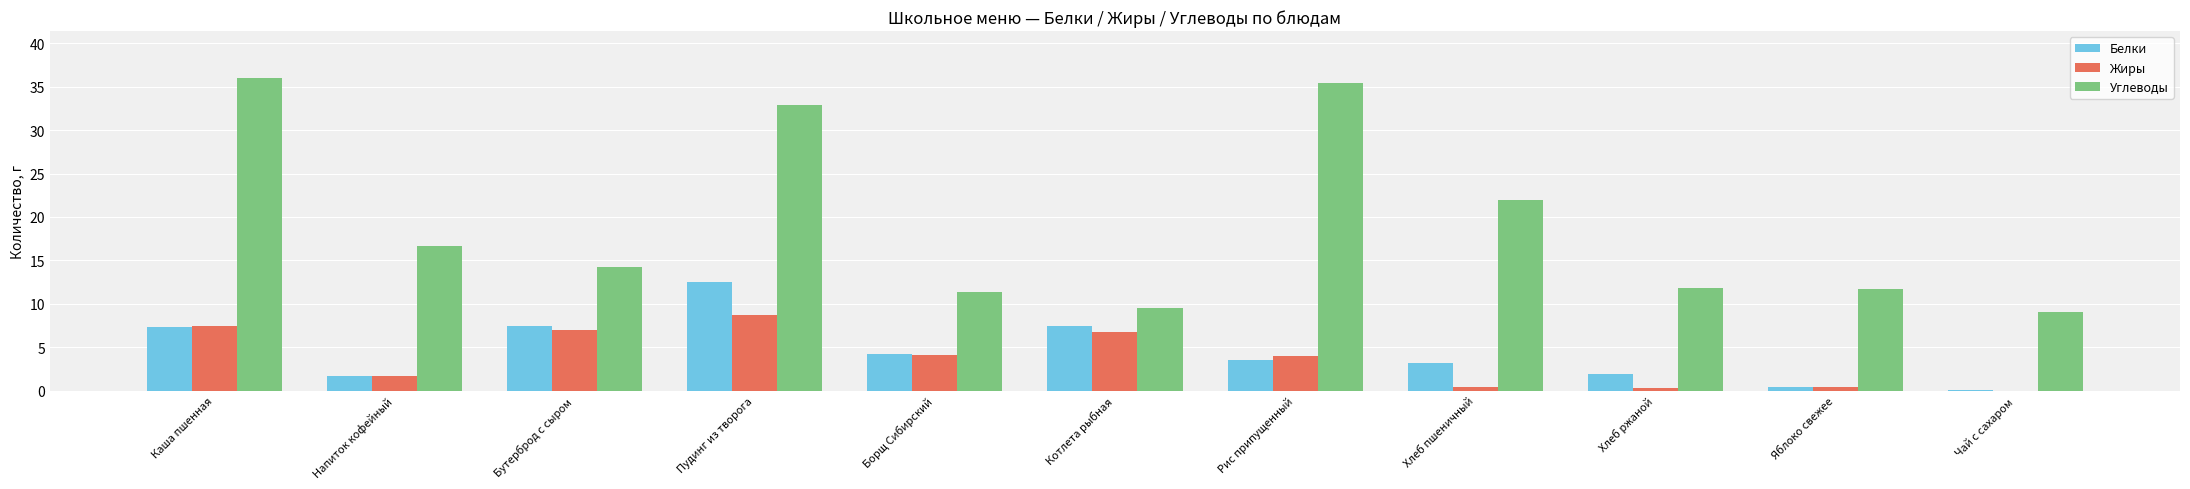

At which label is Углеводы closest to 22?

Хлеб пшеничный